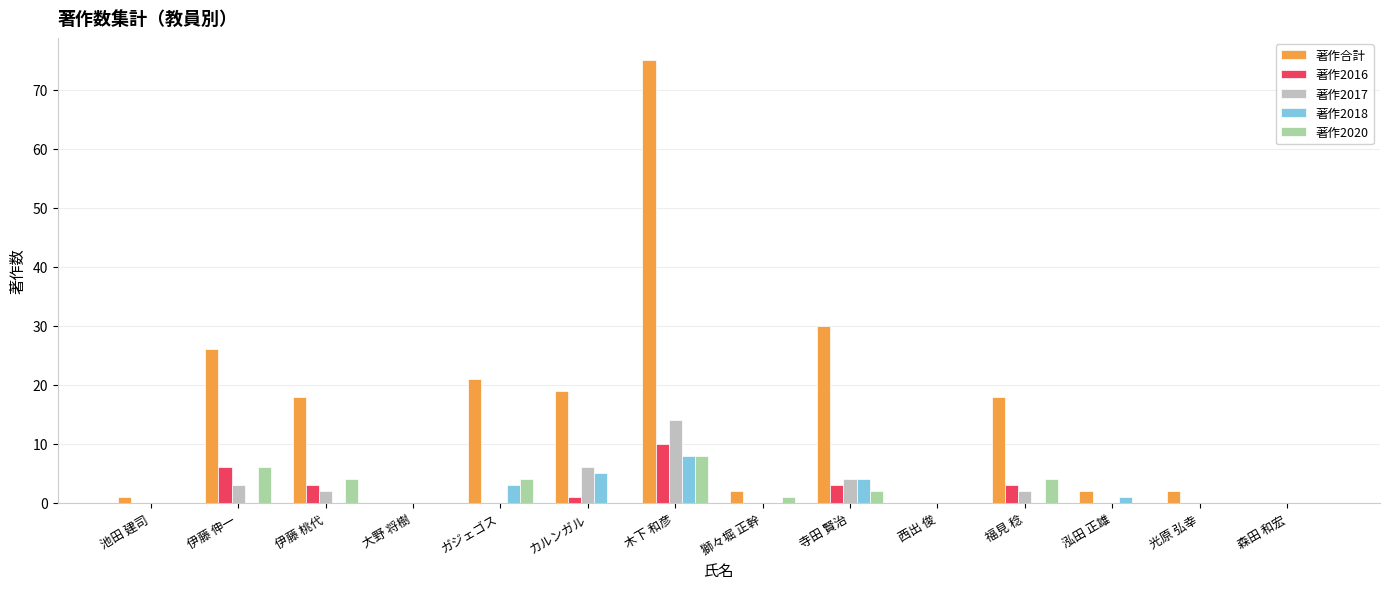

What is the sum of all 著作2017 values?

31